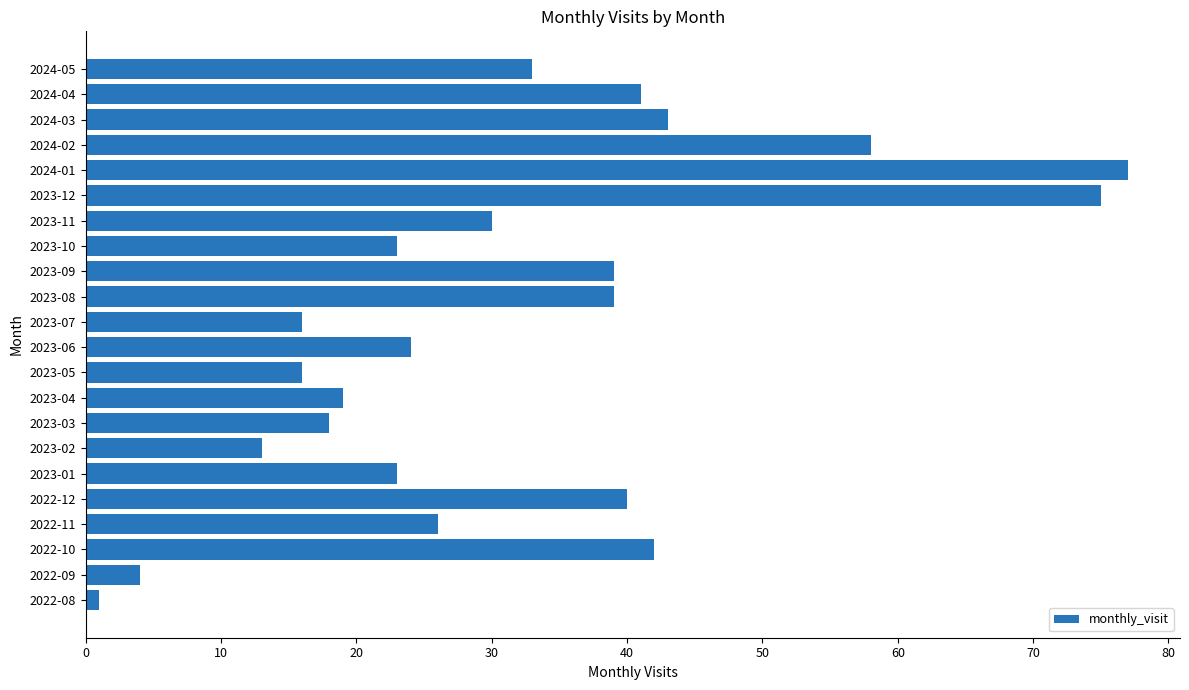

Reading bottom to top, transcribe all the data shown in this chart.

2022-08=1	2022-09=4	2022-10=42	2022-11=26	2022-12=40	2023-01=23	2023-02=13	2023-03=18	2023-04=19	2023-05=16	2023-06=24	2023-07=16	2023-08=39	2023-09=39	2023-10=23	2023-11=30	2023-12=75	2024-01=77	2024-02=58	2024-03=43	2024-04=41	2024-05=33